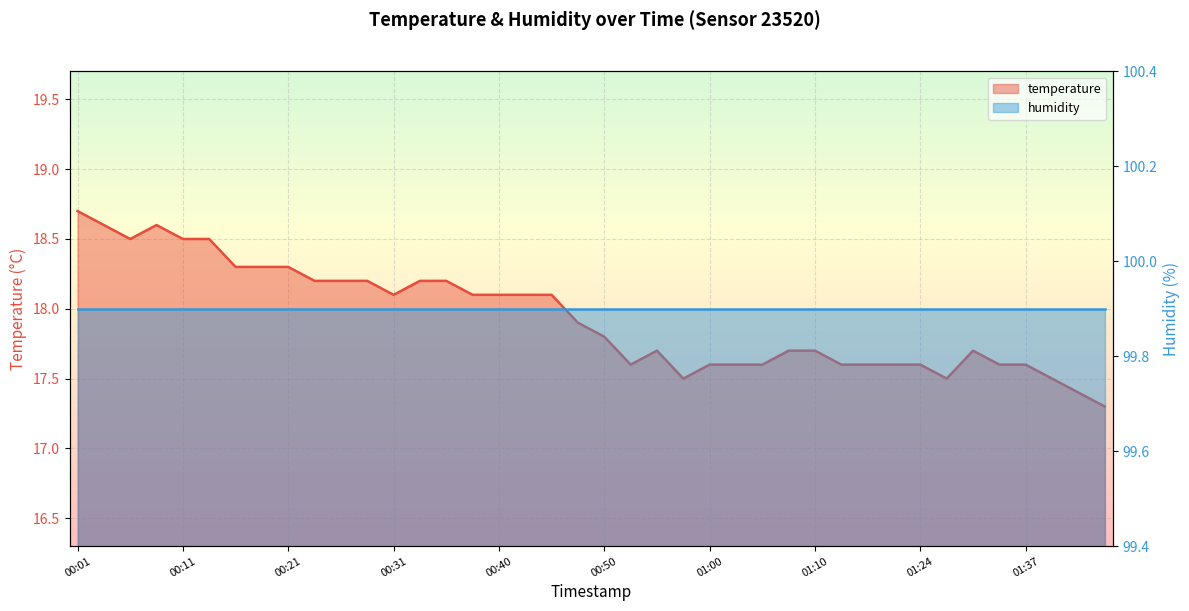

At which category does the chart reach its peak across all series?

00:01